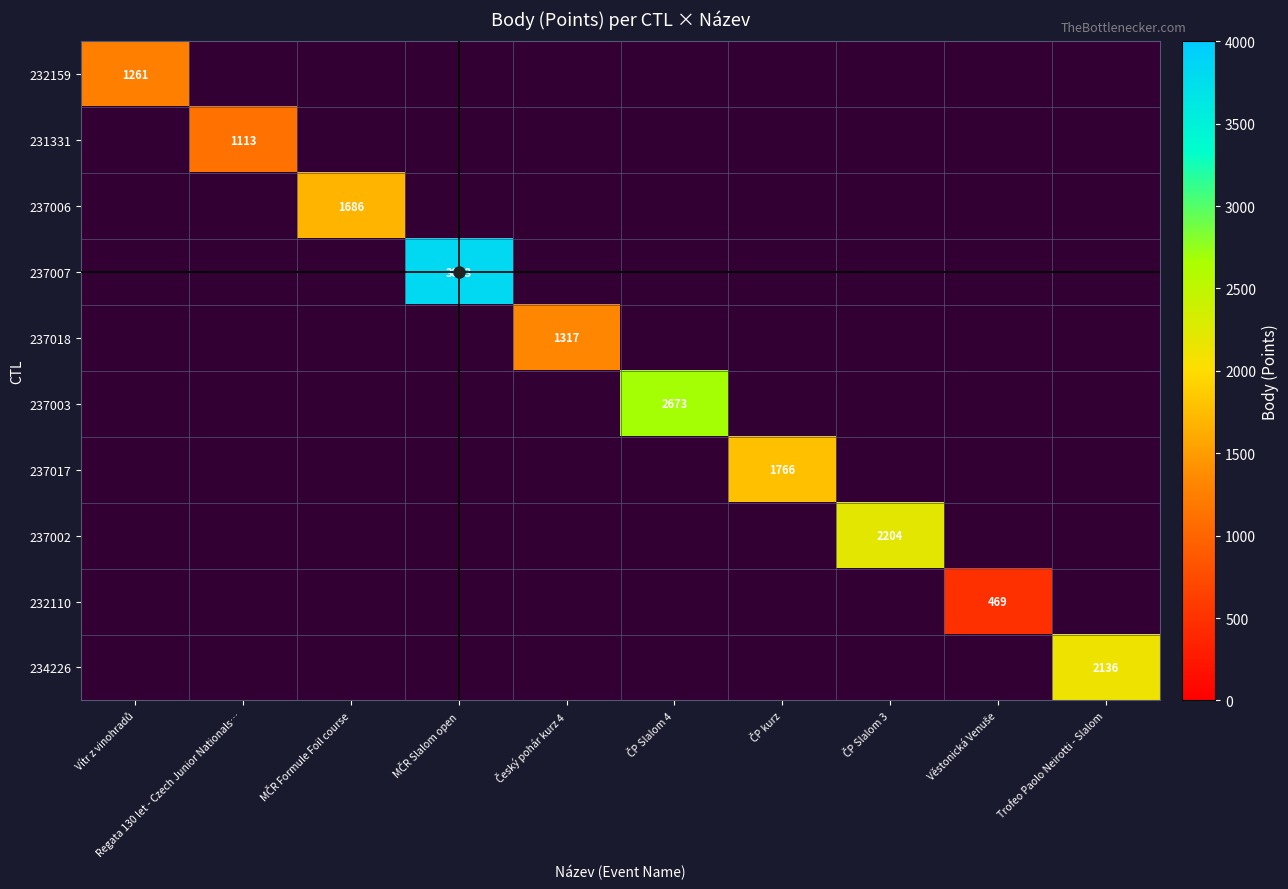

Which series has the largest total across all categories?

237007